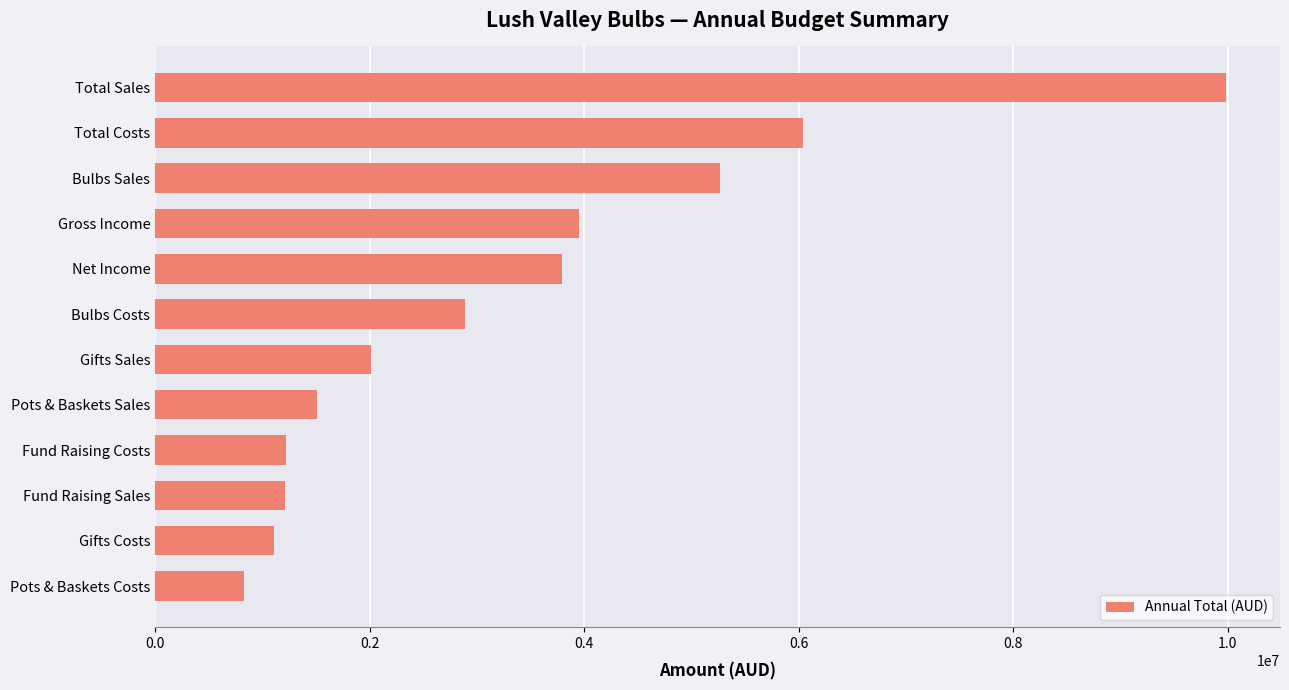

What is the difference between the second highest and minimum values?

5211890.7